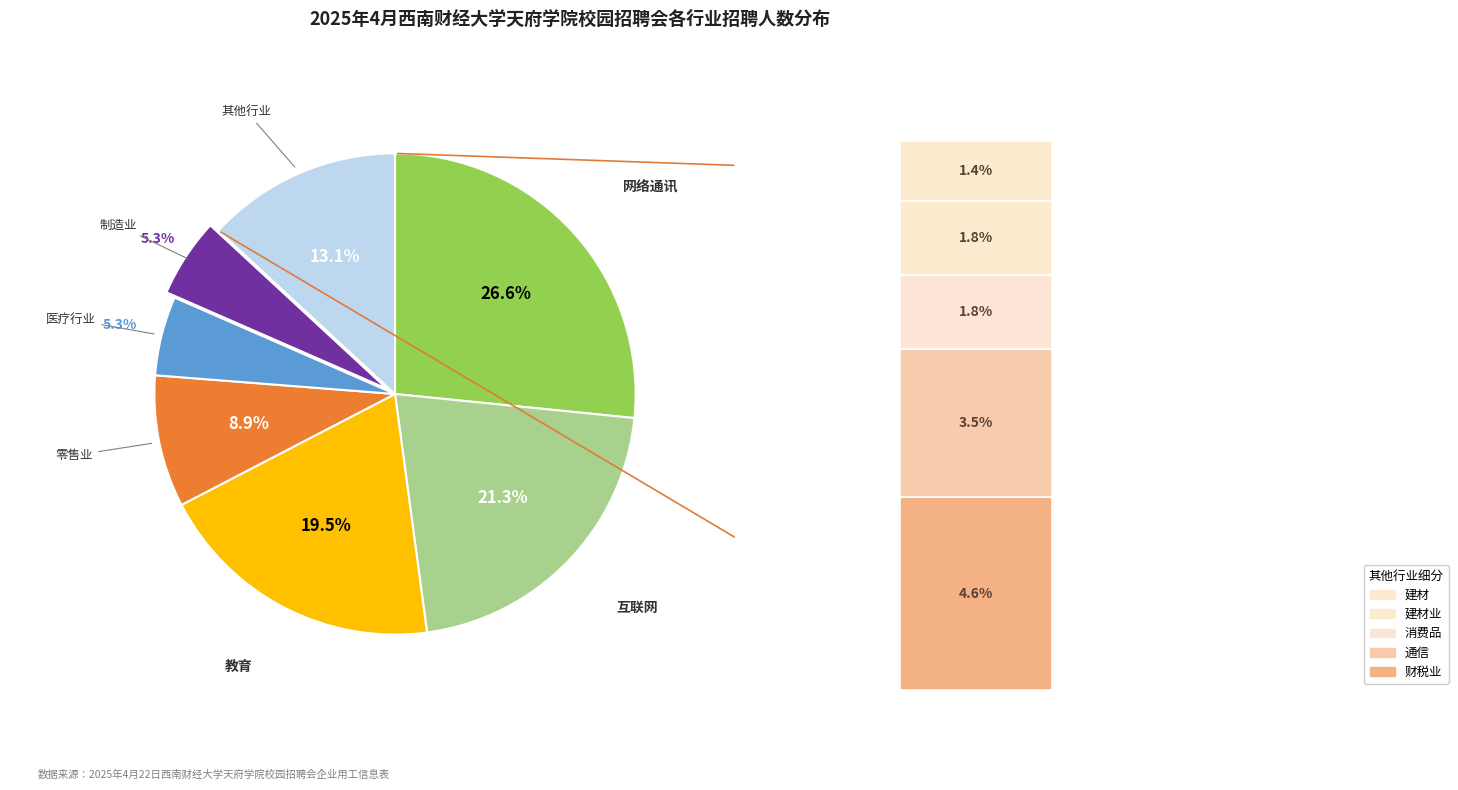

To the nearest percent, what is the combined percentage of 通信 and 零售业?

12%